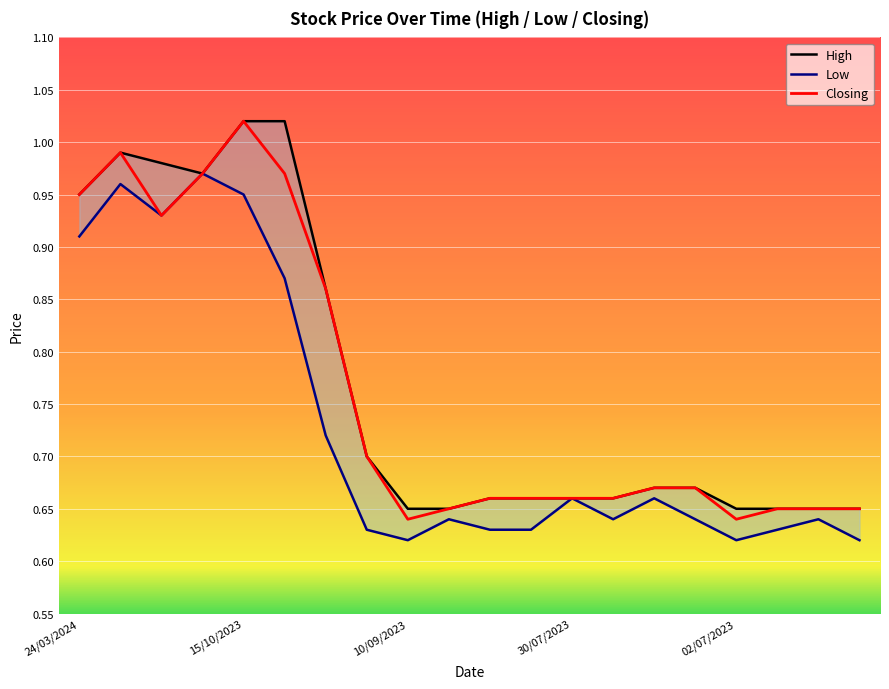

List the series in order of their peak value, highest first.

High, Closing, Low